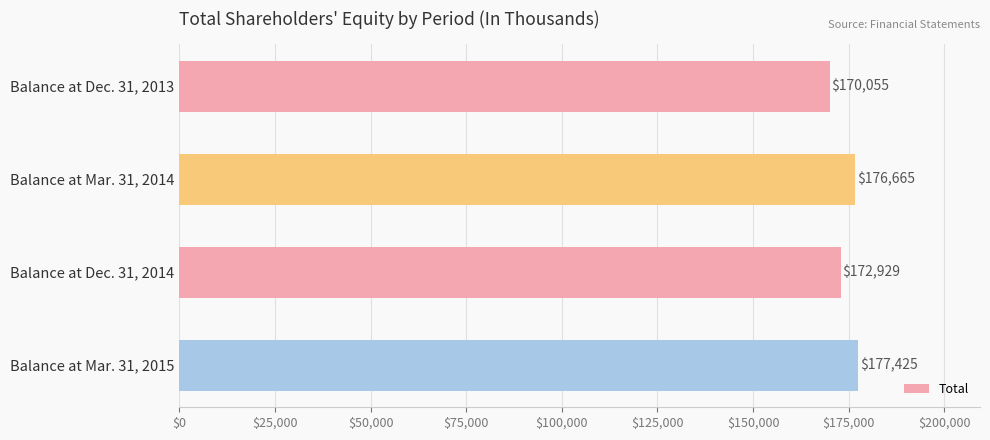

How many values are below 176665?

2